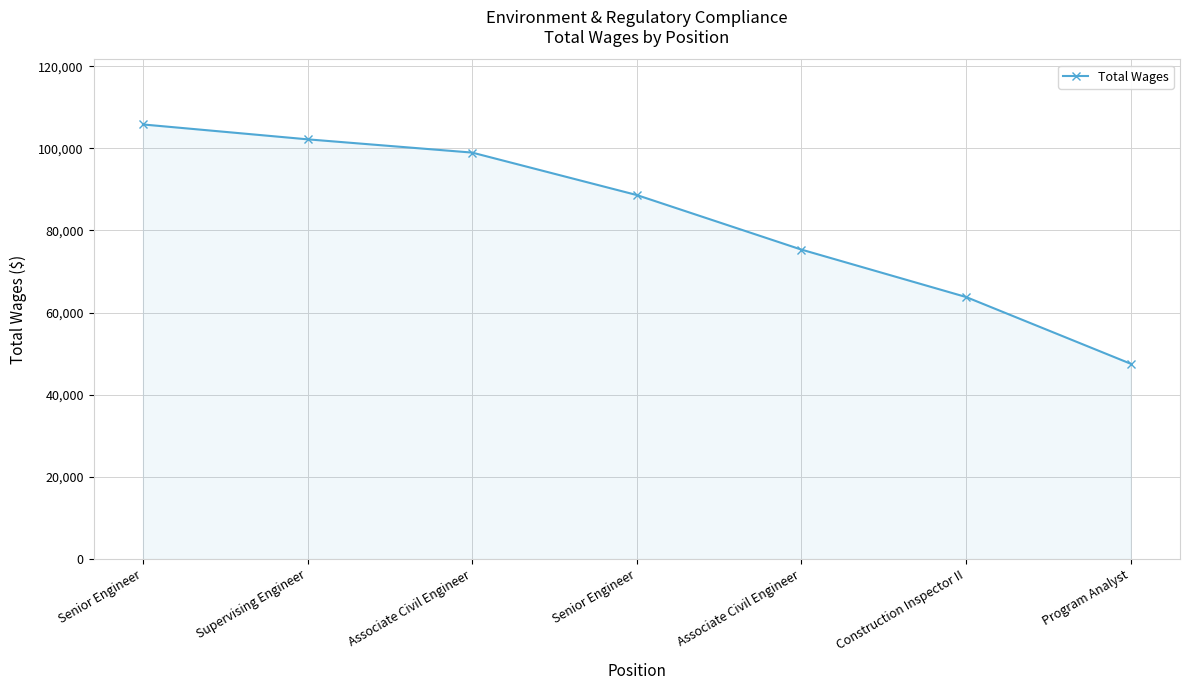

What is the difference between the values at Program Analyst and Supervising Engineer?

54644